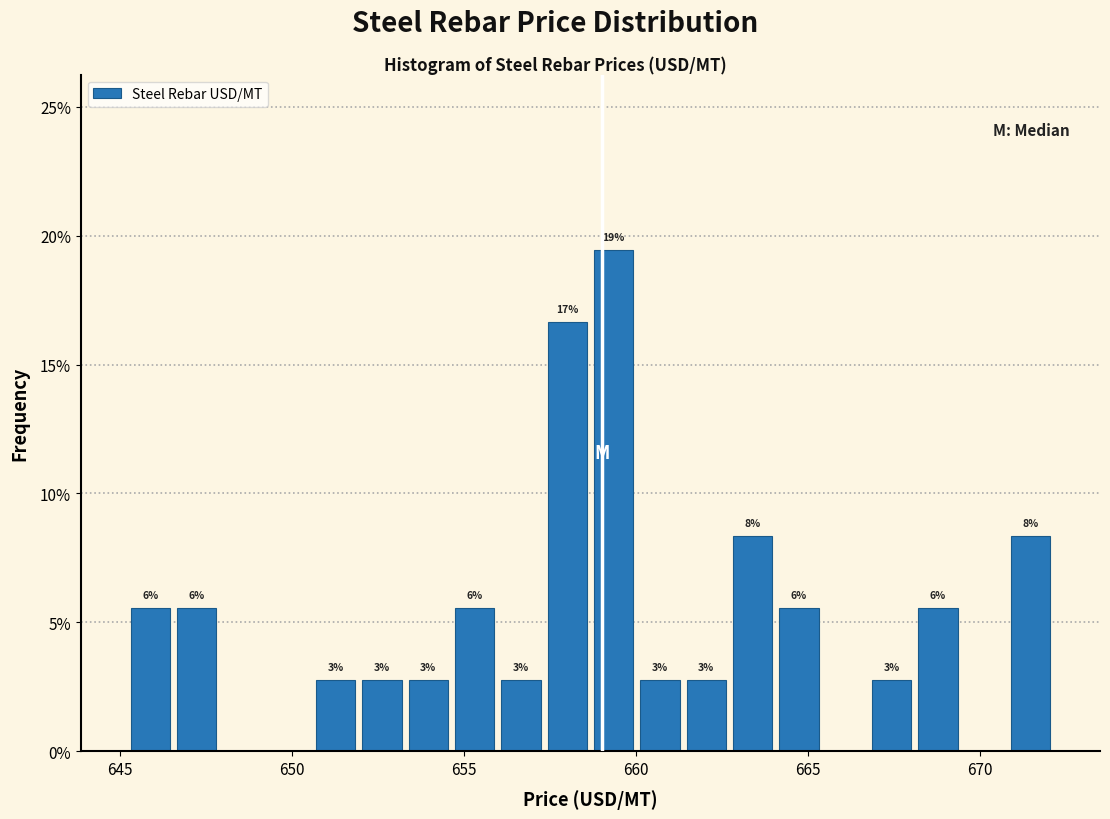

Around what value on the x-axis is the tallest bar? Give the approximate position of its centre, as read against the axis.

659.5